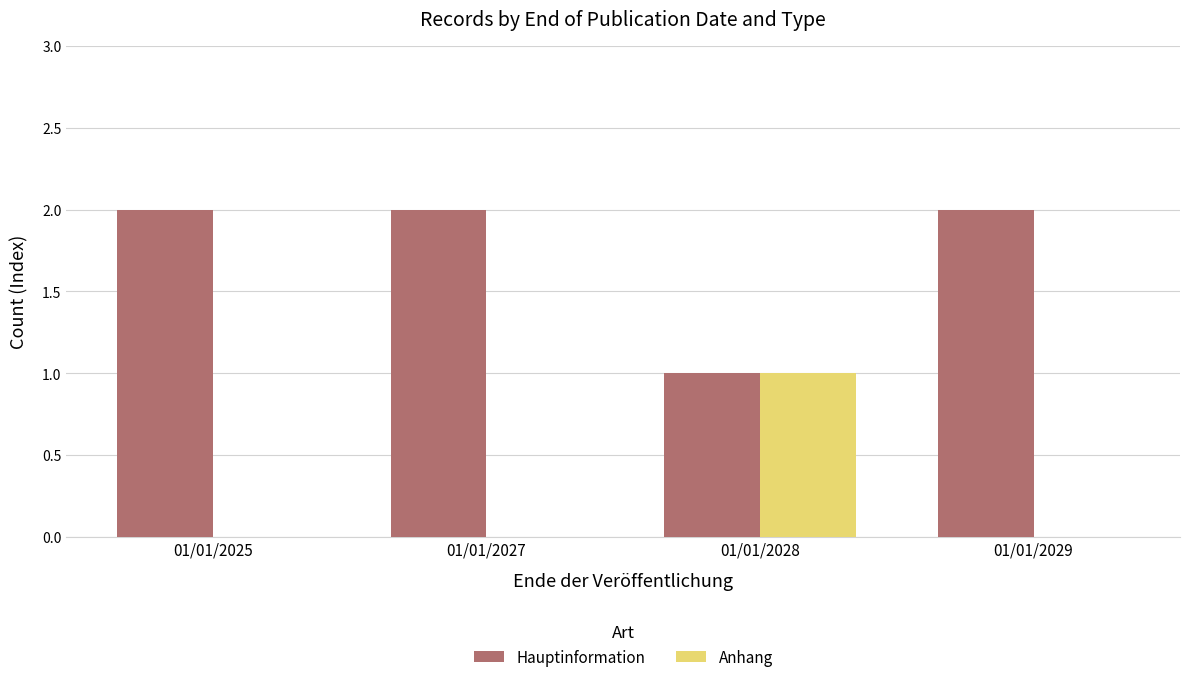

What is the sum of all Hauptinformation values?

7